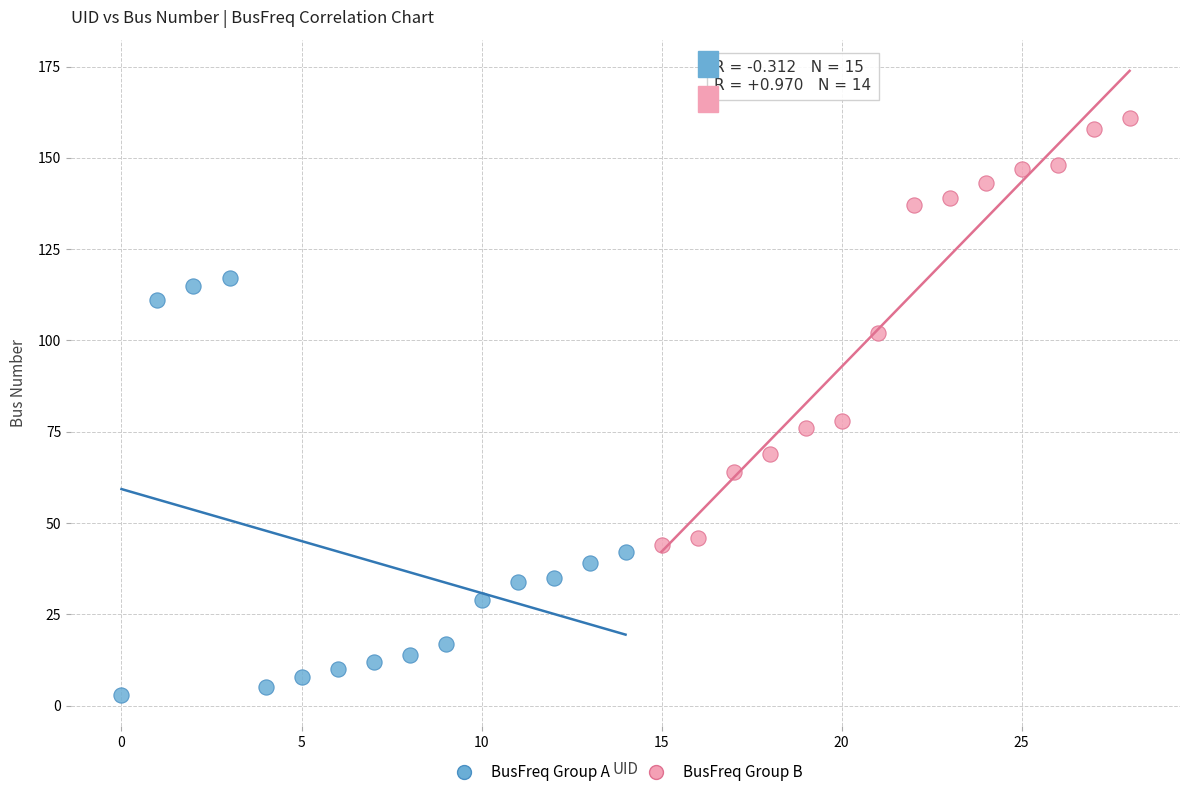

Which series reaches the minimum Y coordinate?

BusFreq Group A